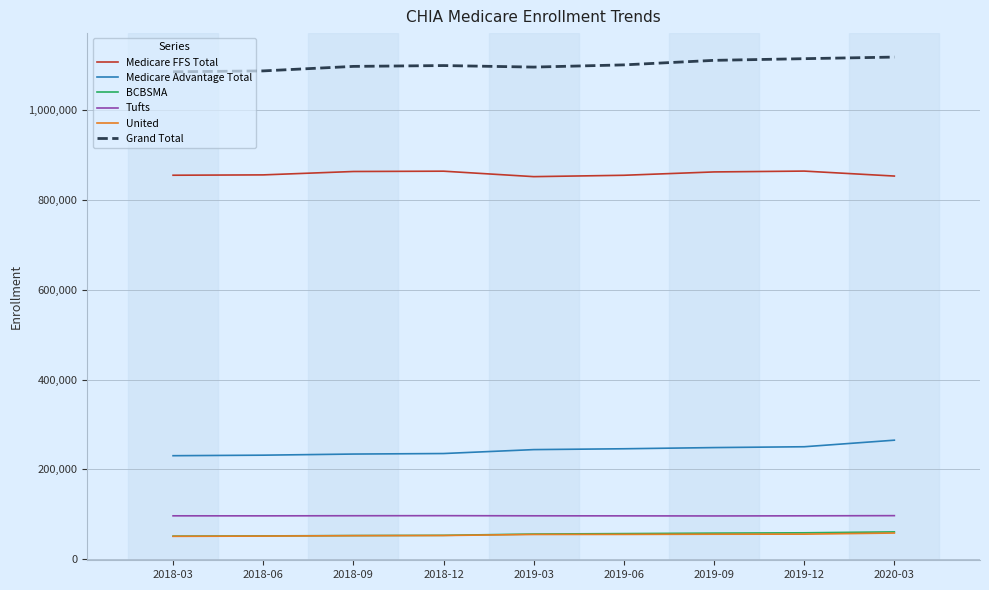

The Medicare FFS Total series shows 1306589 at 2019-06. True or false?

False